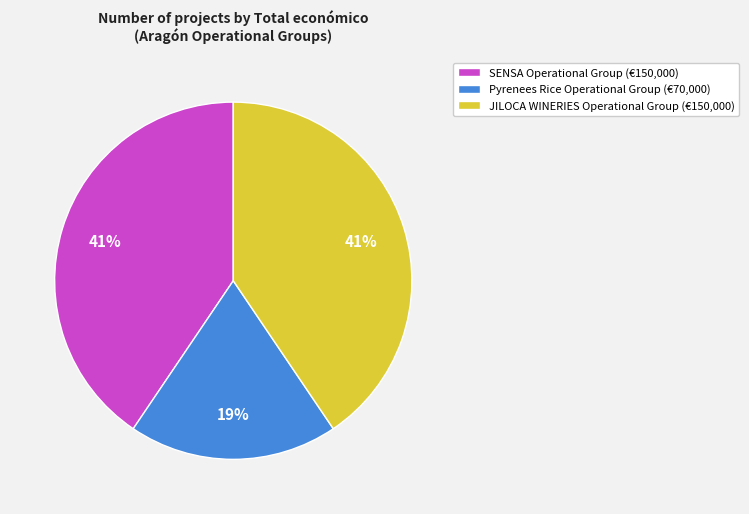

To the nearest percent, what is the difference between the Pyrenees Rice Operational Group (€70,000) and JILOCA WINERIES Operational Group (€150,000) slice percentages?

22%